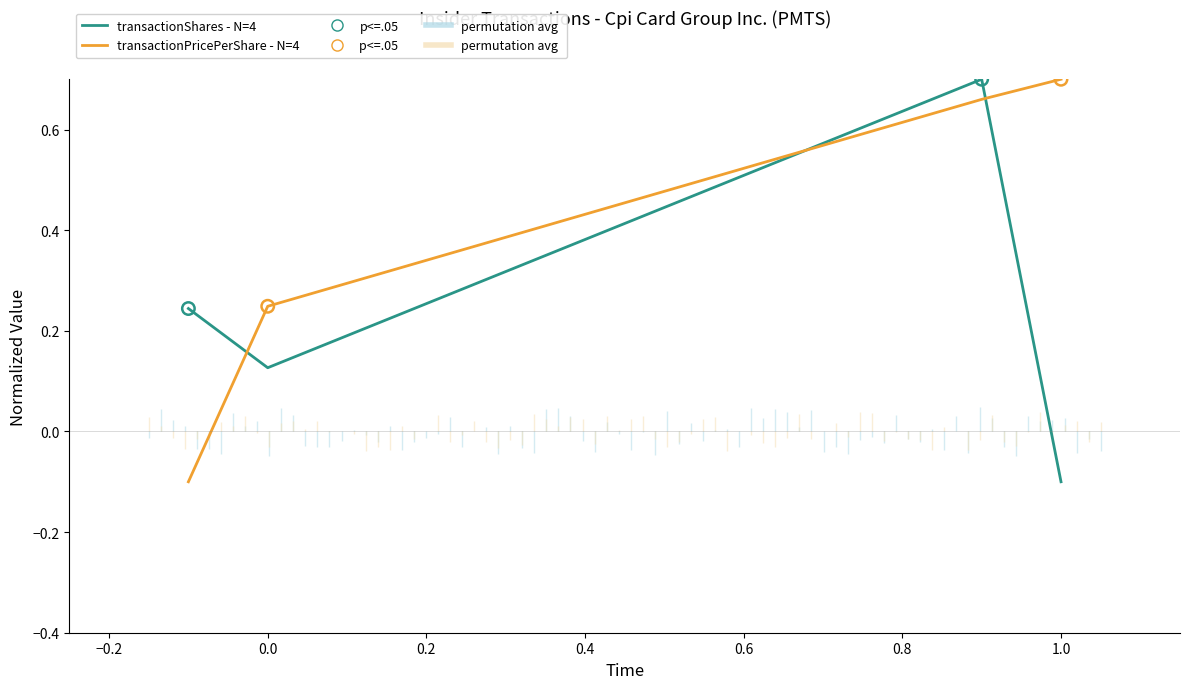

What are all the series names shown in the legend?

transactionShares, transactionPricePerShare